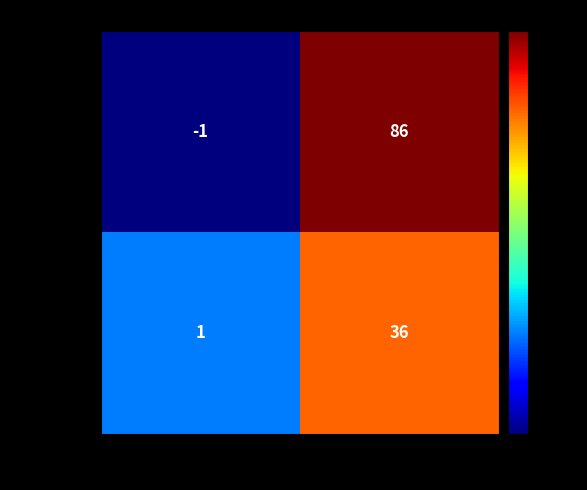

Rank the series at io_index from highest to lowest value.

fe86ad1a…, 3f57d3e0…